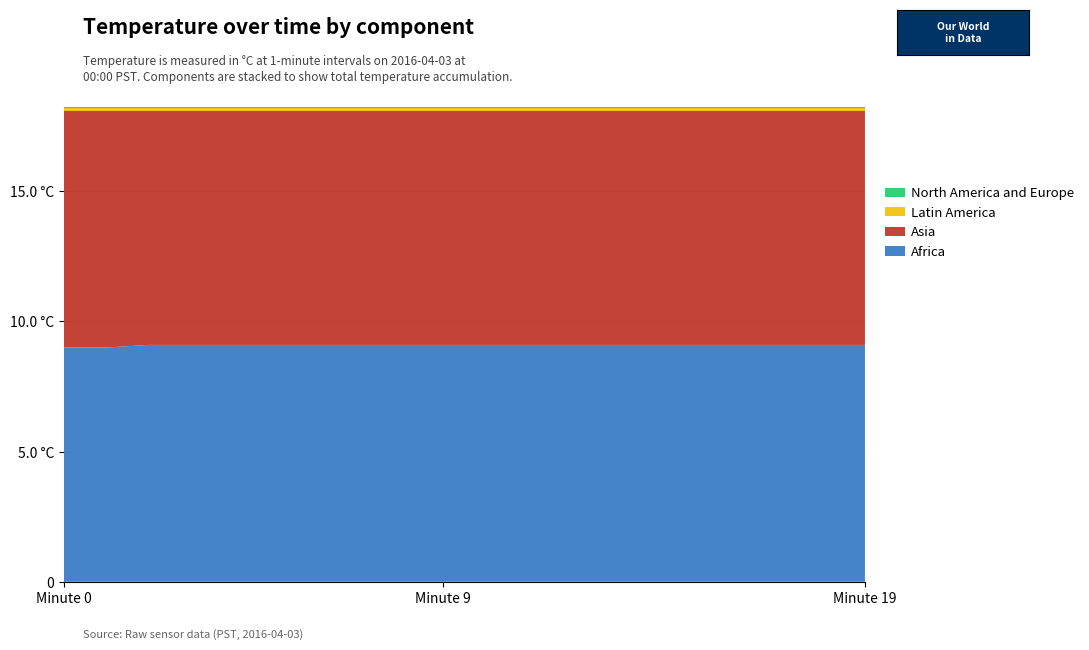

Reading left to right, extract all data points from this chart.

Africa: 9.0	9.0	9.1	9.1	9.1	9.1	9.1	9.1	9.1	9.1	9.1	9.1	9.1	9.1	9.1	9.1	9.1	9.1	9.1	9.1
Asia: 9.1	9.1	9.0	9.0	9.0	9.0	9.0	9.0	9.0	9.0	9.0	9.0	9.0	9.0	9.0	9.0	9.0	9.0	9.0	9.0
Latin America: 0.1	0.1	0.1	0.1	0.1	0.1	0.1	0.1	0.1	0.1	0.1	0.1	0.1	0.1	0.1	0.1	0.1	0.1	0.1	0.1
North America and Europe: 0.1	0.1	0.1	0.1	0.1	0.1	0.1	0.1	0.1	0.1	0.1	0.1	0.1	0.1	0.1	0.1	0.1	0.1	0.1	0.1